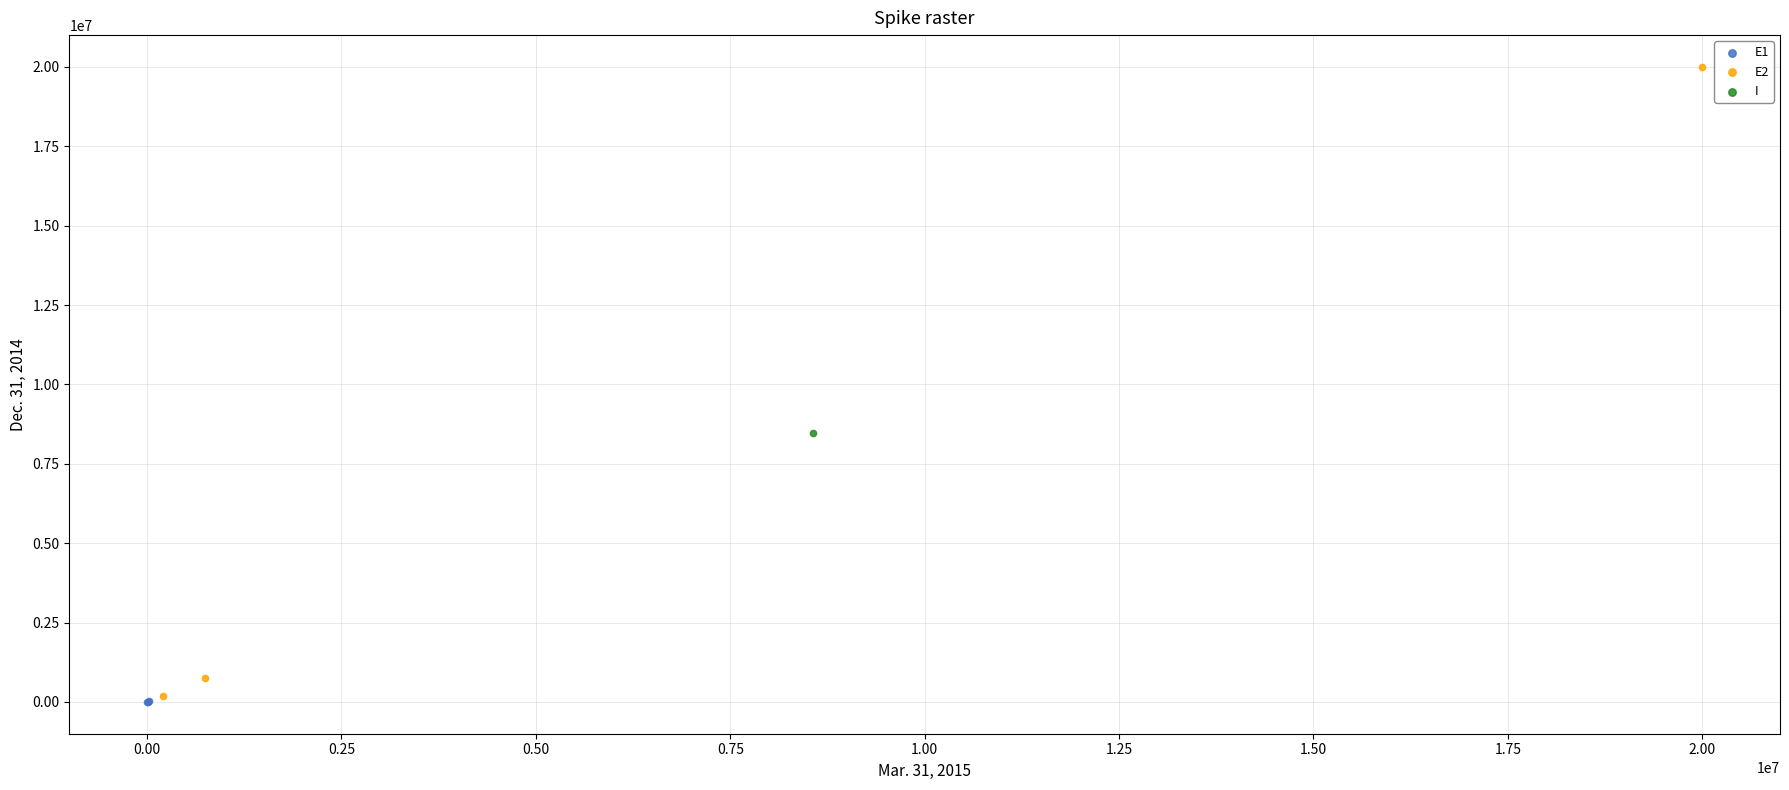

What are all the series names shown in the legend?

E1, E2, I